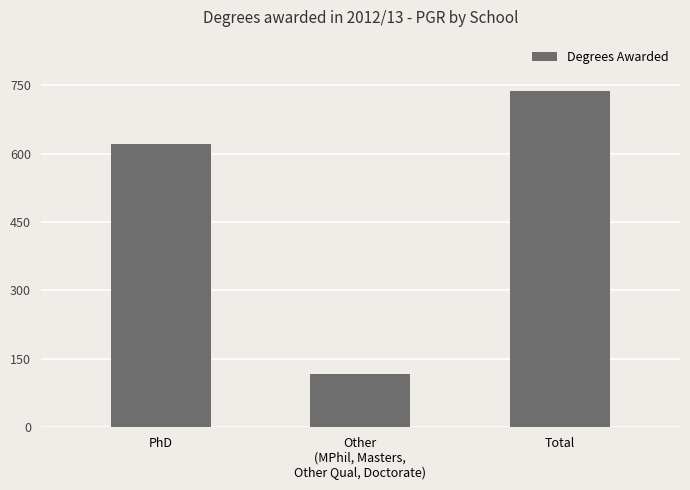

True or false: the data shows 116.0 at Other
(MPhil, Masters,
Other Qual, Doctorate).

True